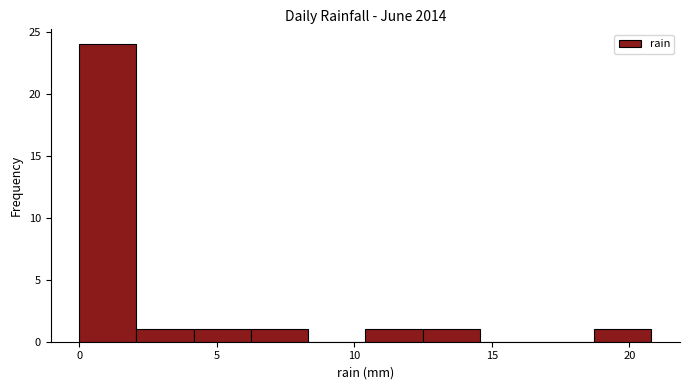

Which range on the x-axis has the tallest bar?

0.0 to 2.0